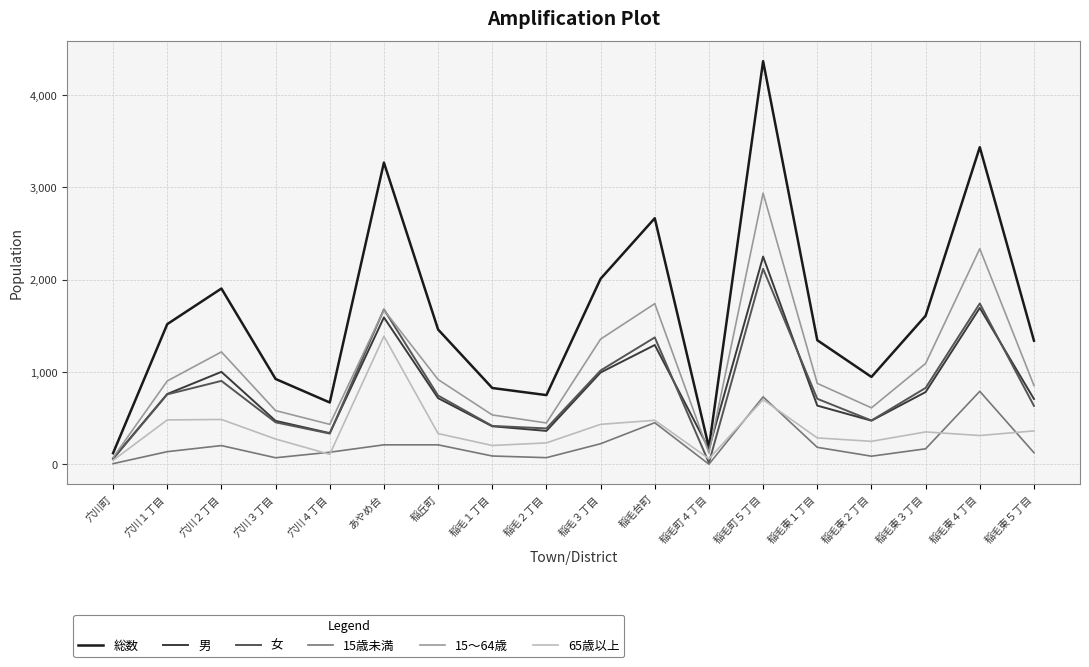

What is the difference between the second highest and minimum values in the 15～64歳 series?

2263